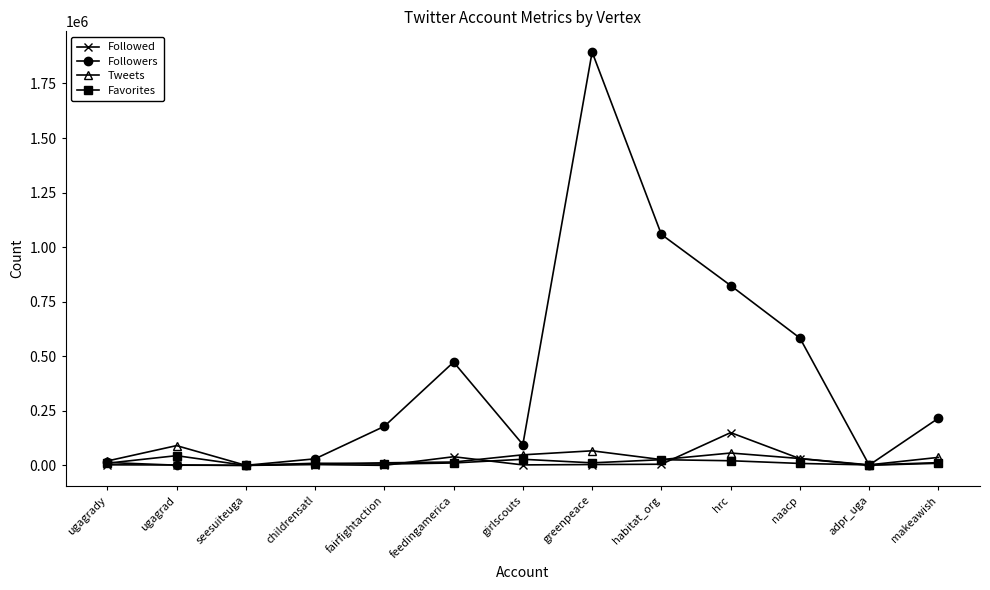

Which series has the largest total across all categories?

Followers